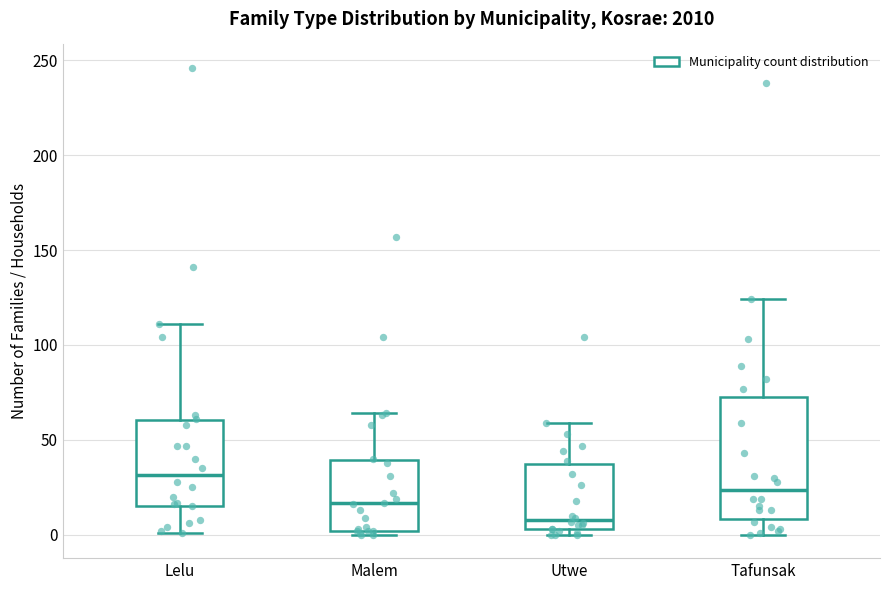

Reading left to right, transcribe this box plot: for each box, give where its median line is, the range the box spans, and where its two whiskers end, as read against the y-axis. The values are not printed on the chart, so give them approximately, as read against the axis.

Lelu: median 30, box 15 to 60, whiskers 0 to 110
Malem: median 15, box 0 to 40, whiskers 0 (just below the box's lower edge) to 65
Utwe: median 10, box 5 to 35, whiskers 0 to 60
Tafunsak: median 25, box 10 to 75, whiskers 0 to 125